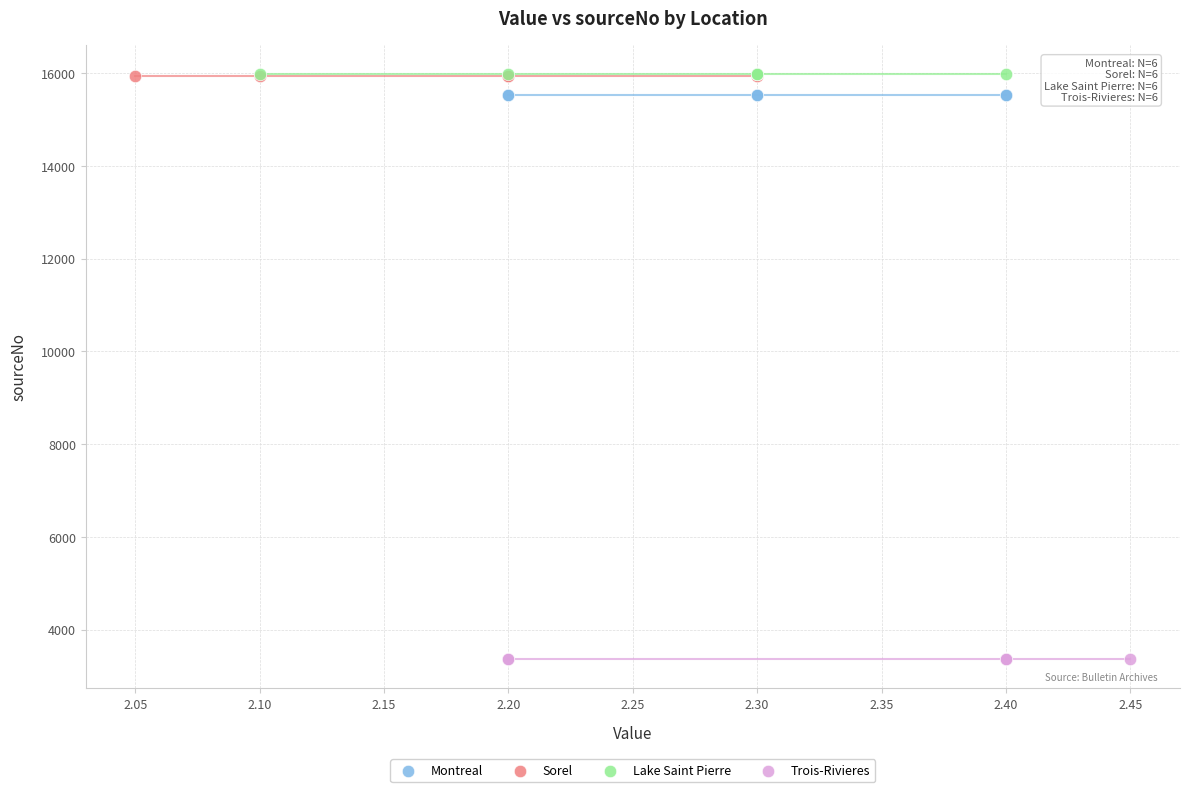

Which series contains the lowest Y value?

Trois-Rivieres